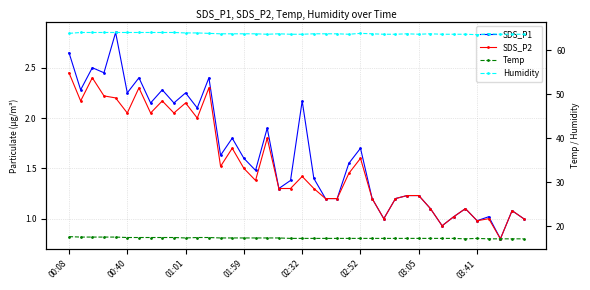

What is the total value across all series at 19?

83.6